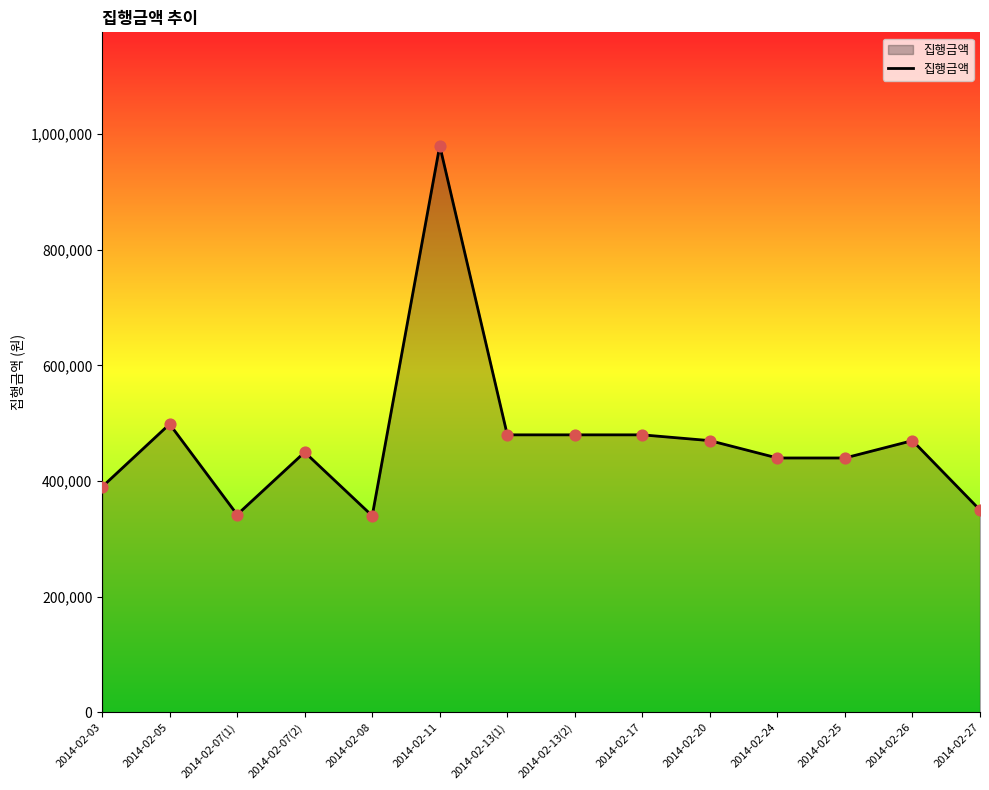

What is the change in value from 2014-02-03 to 2014-02-05?

+108650